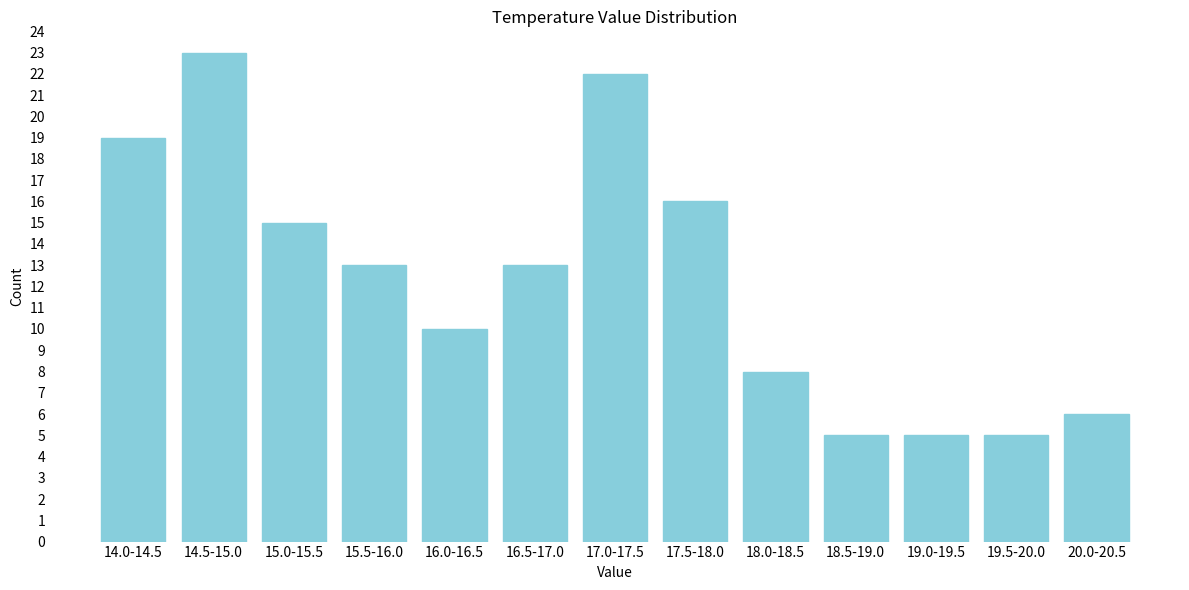

Reading left to right, extract all data points from this chart.

19	23	15	13	10	13	22	16	8	5	5	5	6